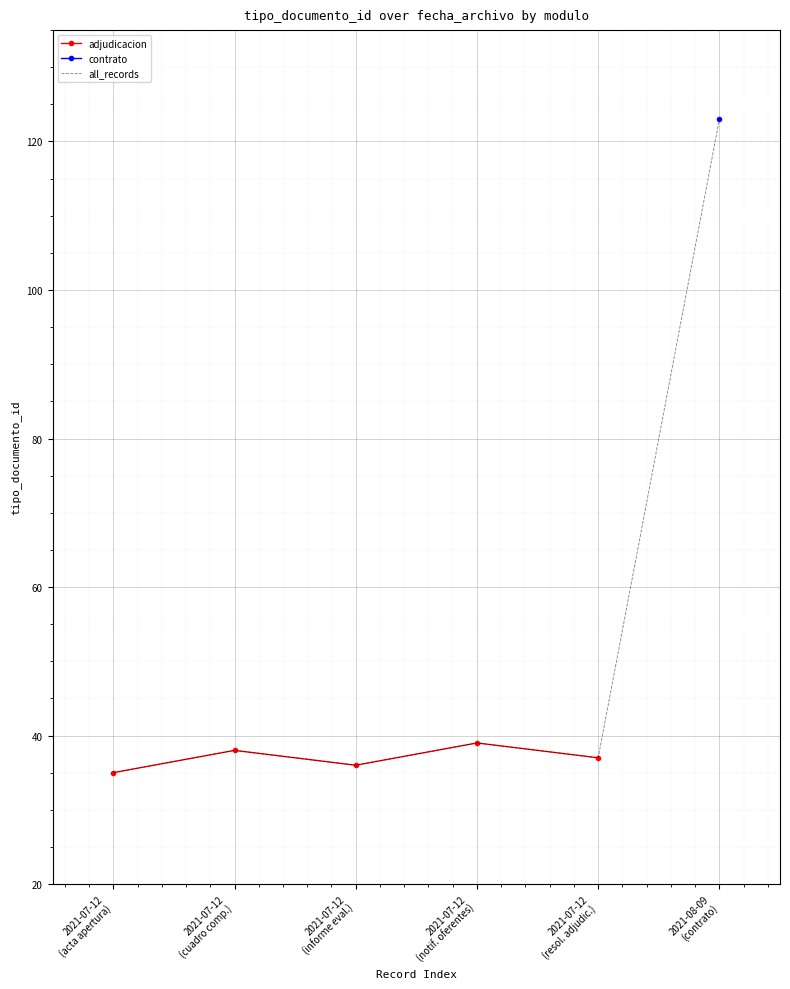

Read the value at 2021-07-12
(acta apertura).

35